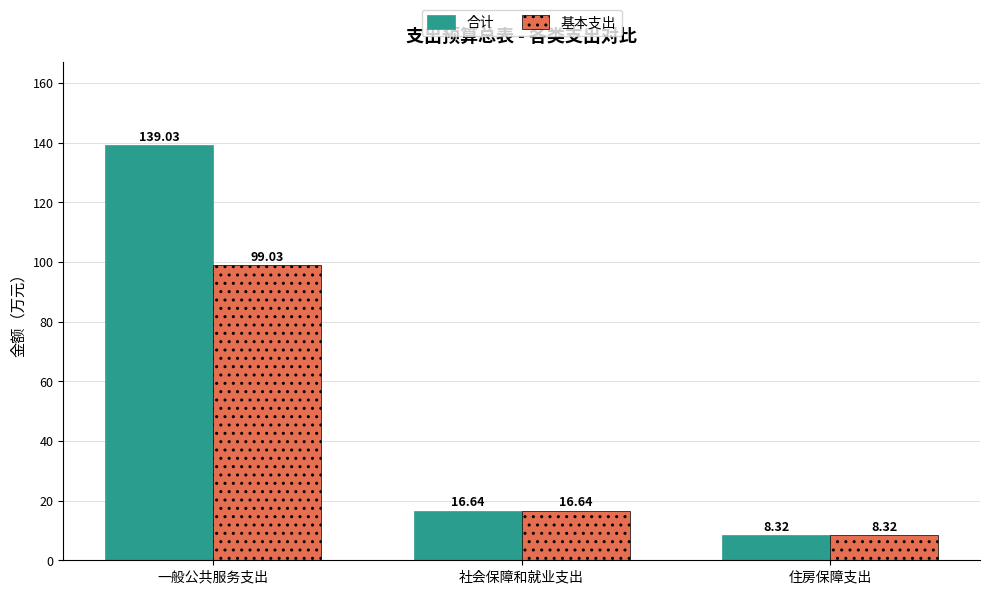

What is the value of the 基本支出 bar at the 2nd from the left?

16.6